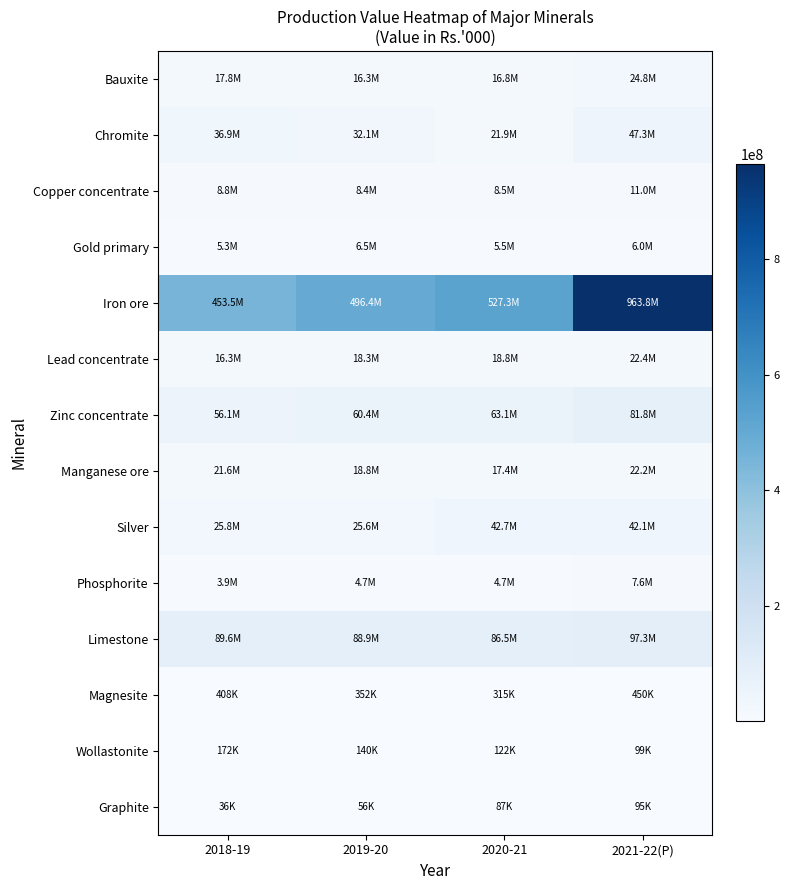

Reading right to left, list all the values displayed in this chart.

Bauxite: 2021-22(P)=24767048	2020-21=16793448	2019-20=16299333	2018-19=17836033
Chromite: 2021-22(P)=47298073	2020-21=21862796	2019-20=32134395	2018-19=36850747
Copper concentrate: 2021-22(P)=10951113	2020-21=8533354	2019-20=8448405	2018-19=8846151
Gold primary: 2021-22(P)=6011677	2020-21=5475469	2019-20=6495723	2018-19=5267696
Iron ore: 2021-22(P)=963813280	2020-21=527292469	2019-20=496430578	2018-19=453465829
Lead concentrate: 2021-22(P)=22366174	2020-21=18810483	2019-20=18260832	2018-19=16316914
Zinc concentrate: 2021-22(P)=81815820	2020-21=63127101	2019-20=60438504	2018-19=56083827
Manganese ore: 2021-22(P)=22240539	2020-21=17415460	2019-20=18849100	2018-19=21640166
Silver: 2021-22(P)=42123586	2020-21=42664424	2019-20=25616104	2018-19=25824746
Phosphorite: 2021-22(P)=7616477	2020-21=4694525	2019-20=4731314	2018-19=3883571
Limestone: 2021-22(P)=97349554	2020-21=86484948	2019-20=88890081	2018-19=89584489
Magnesite: 2021-22(P)=450169	2020-21=314676	2019-20=351947	2018-19=408287
Wollastonite: 2021-22(P)=99265	2020-21=122210	2019-20=139695	2018-19=172013
Graphite: 2021-22(P)=95192	2020-21=87147	2019-20=55907	2018-19=36233